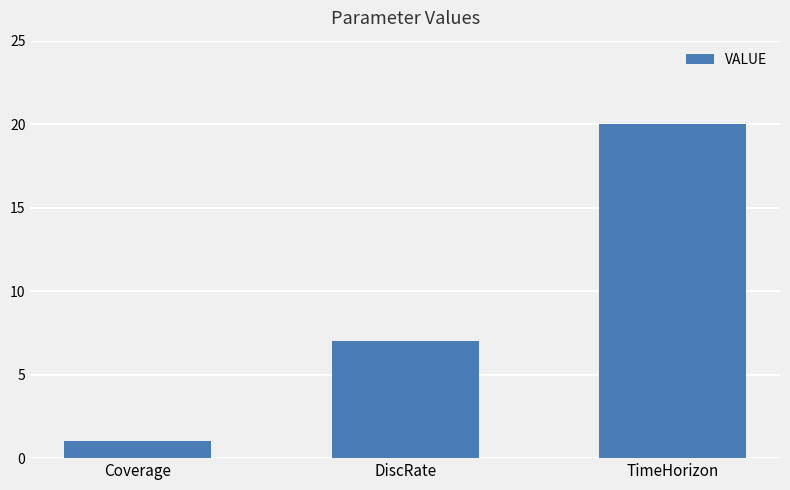

Reading left to right, what are all the values shown in this chart?

Coverage=1	DiscRate=7	TimeHorizon=20